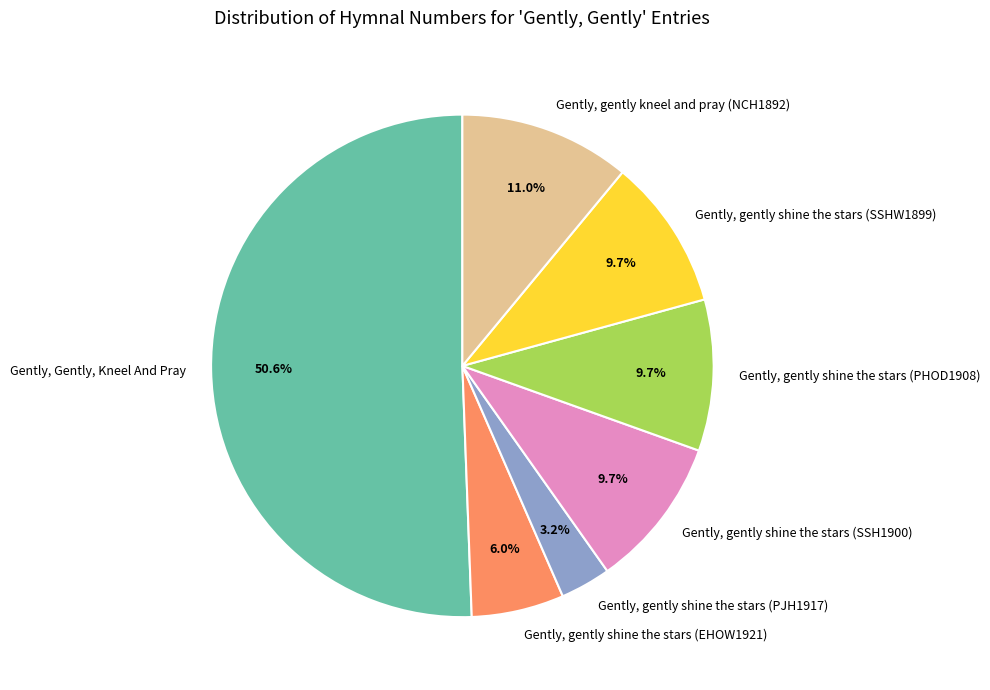

The Gently, gently shine the stars (SSHW1899) slice represents 18% of the pie. True or false?

False